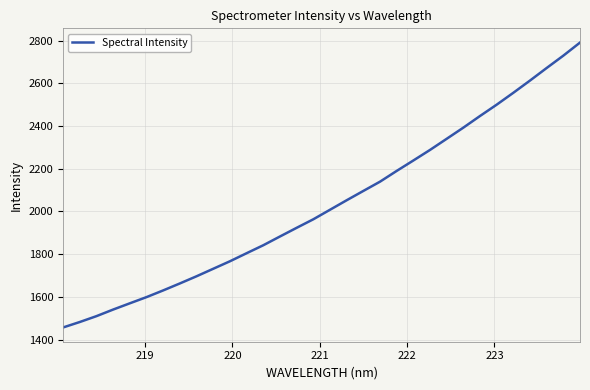

How many distinct data groups are displayed?

1